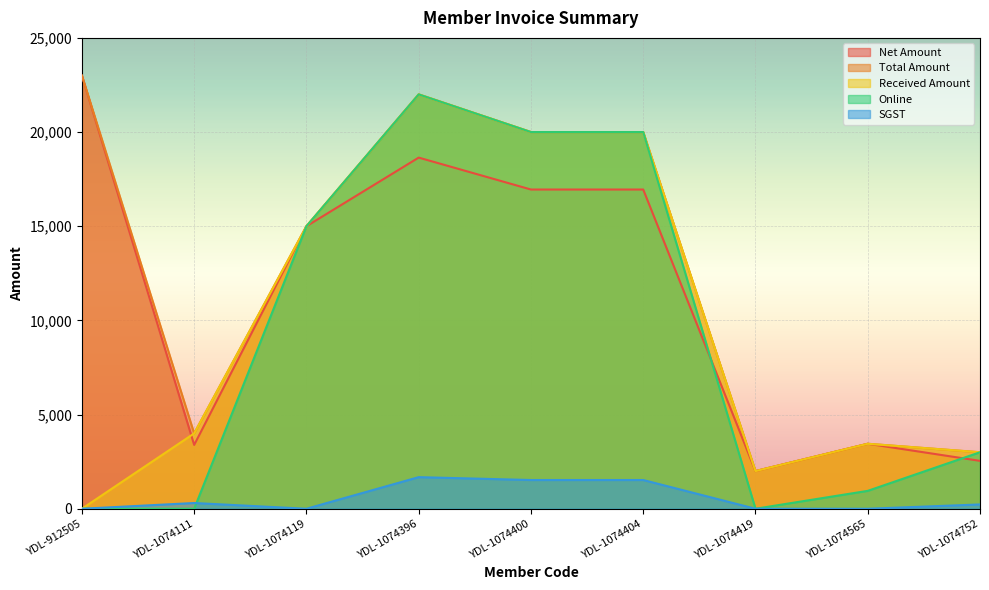

Where is the first local minimum for Total Amount?

YDL-1074111